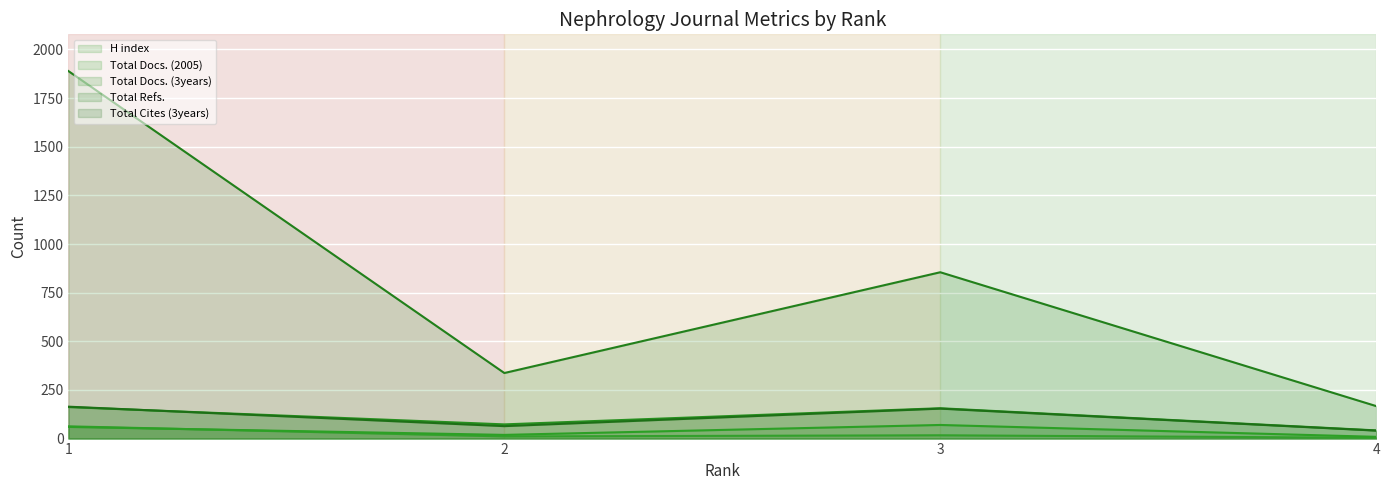

Reading left to right, transcribe all the data shown in this chart.

H index: 1=63	2=11	3=17	4=4
Total Docs. (2005): 1=60	2=19	3=70	4=9
Total Docs. (3years): 1=162	2=73	3=156	4=42
Total Refs.: 1=1889	2=337	3=855	4=167
Total Cites (3years): 1=164	2=64	3=154	4=41